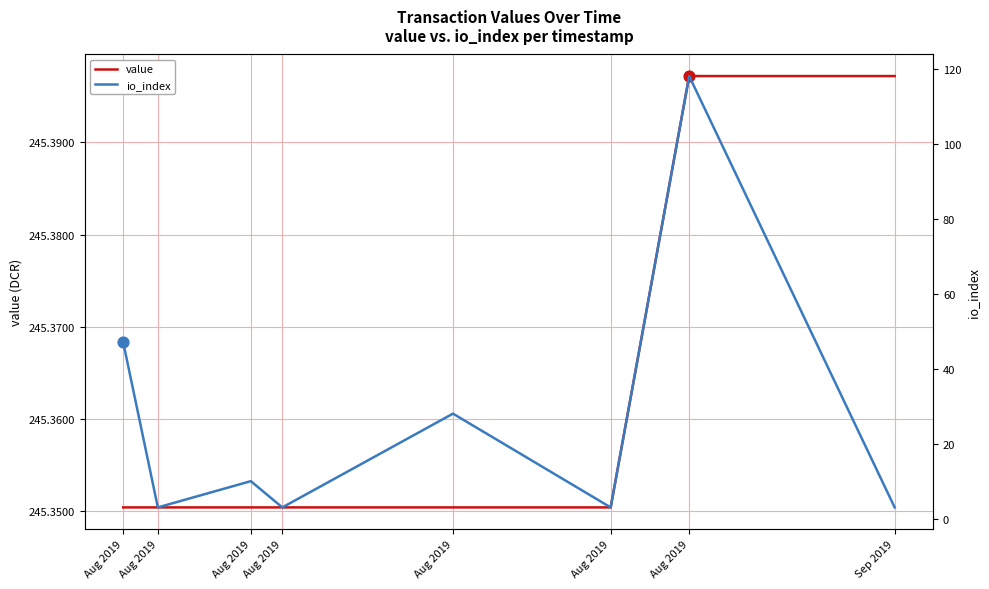

Which series contains the highest Y value?

value